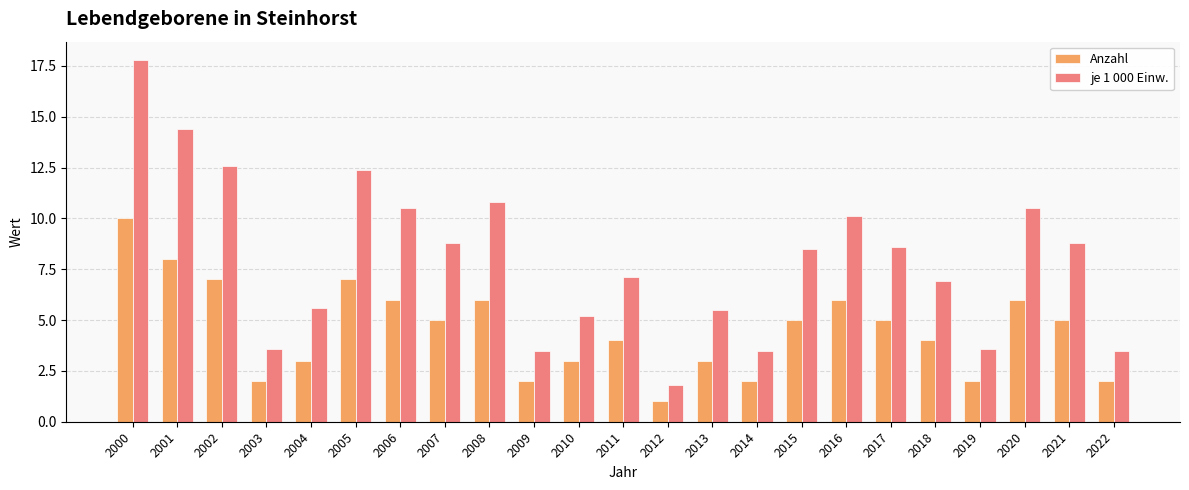

What are all the series names shown in the legend?

Anzahl, je 1 000 Einw.